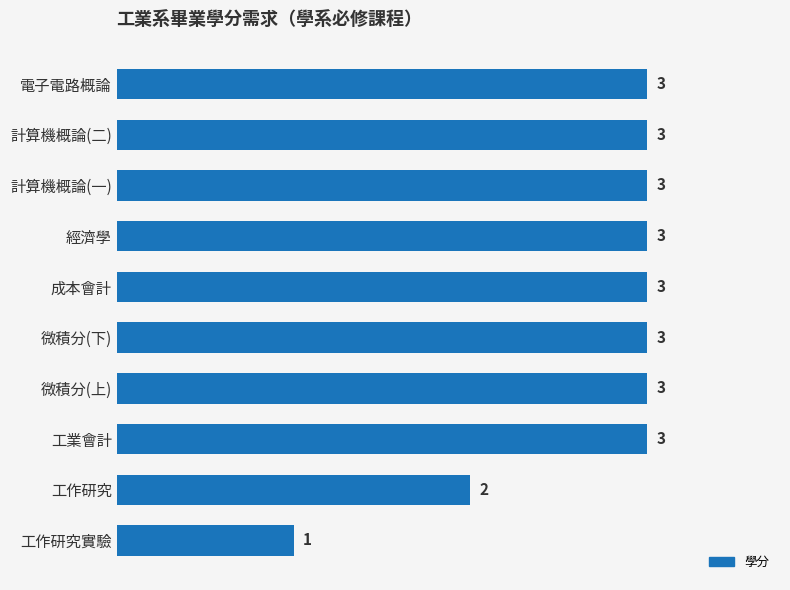

Is it true that the value at 成本會計 is 1?

False